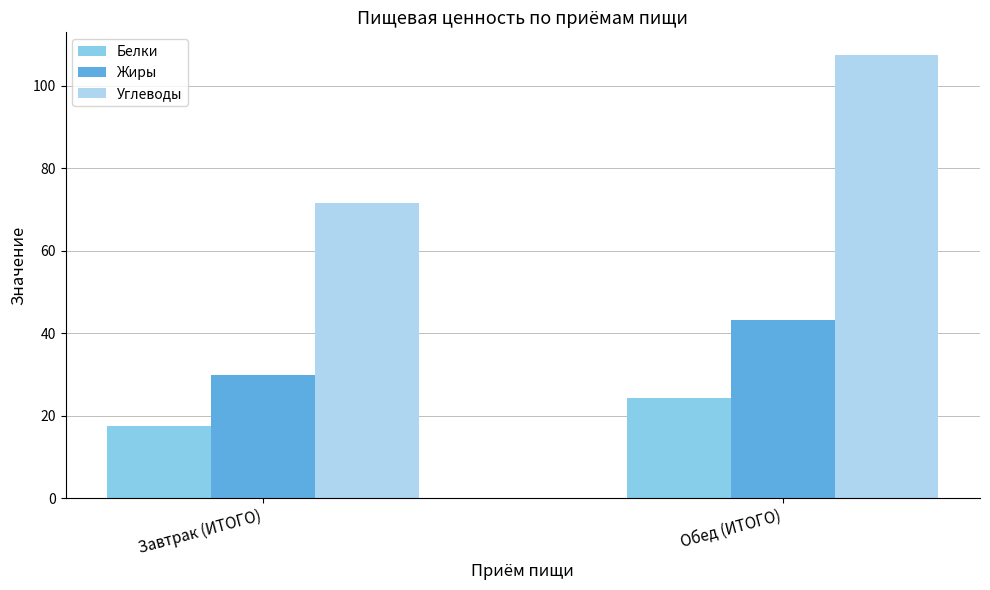

What is the sum of the Белки values at Обед (ИТОГО) and Завтрак (ИТОГО)?

41.6